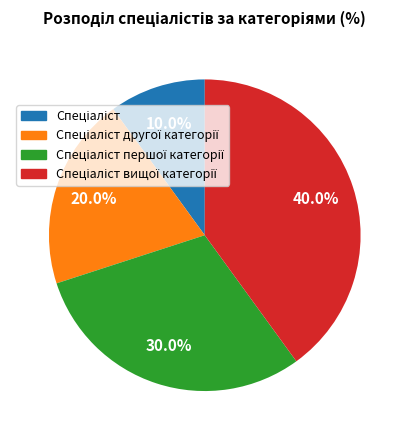

Does any single category account for the majority?

No